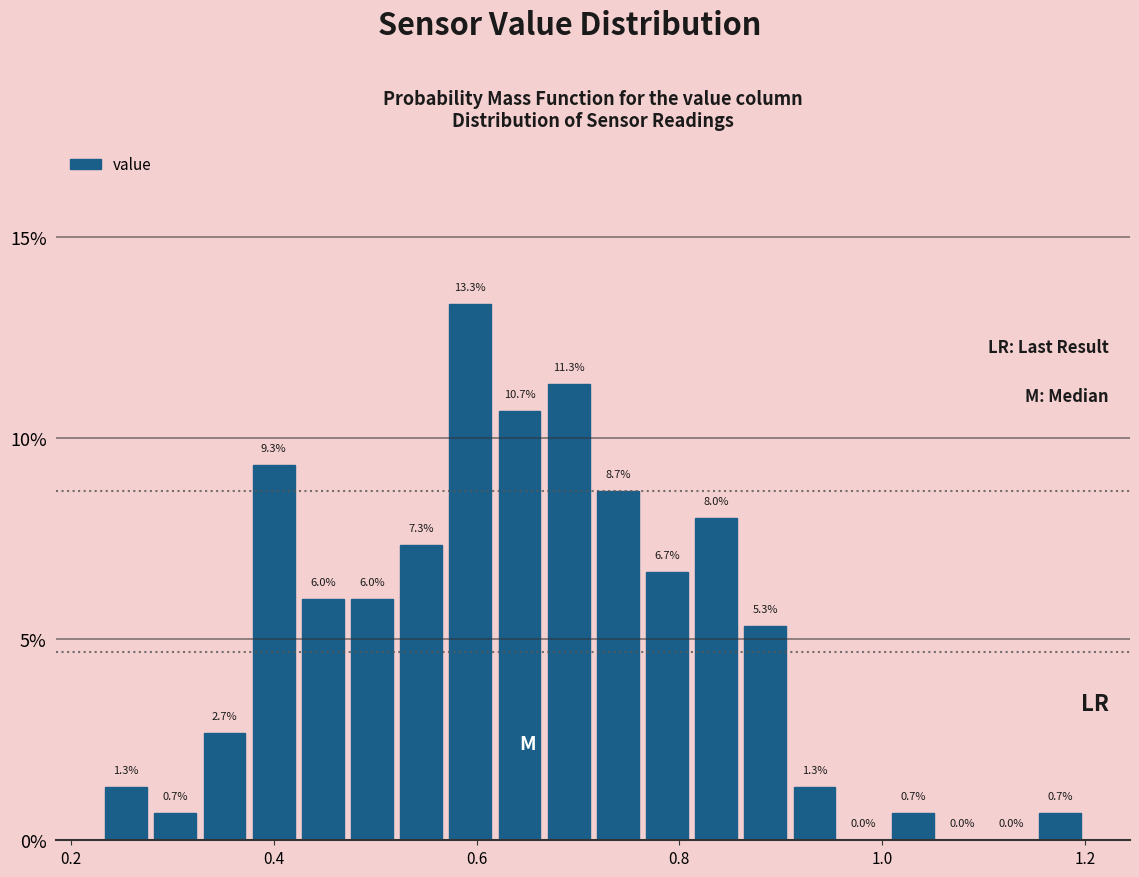

Around what value on the x-axis is the tallest bar? Give the approximate position of its centre, as read against the axis.

0.60